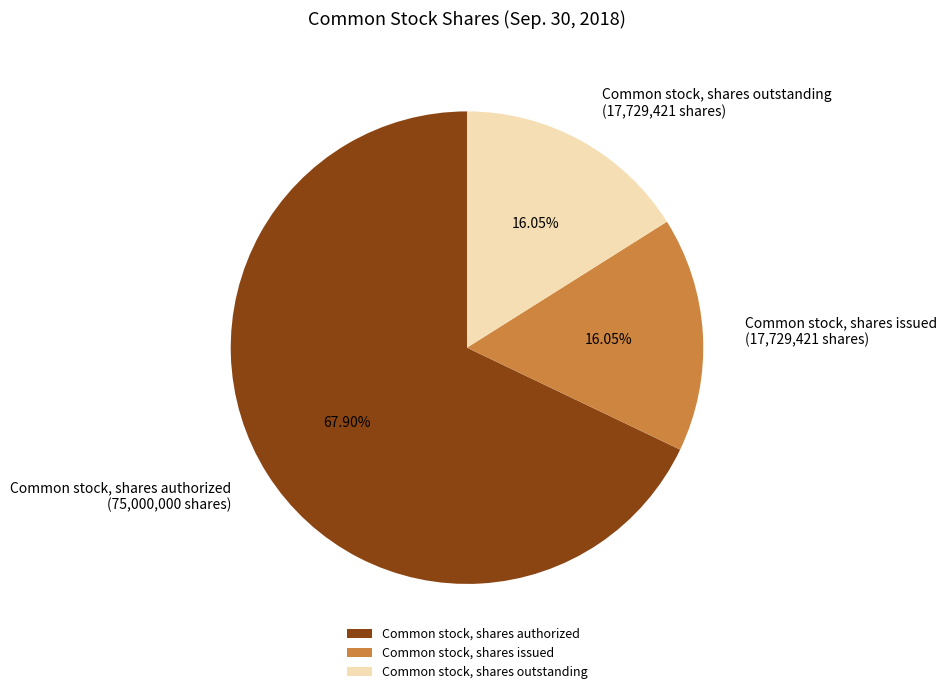

Is there any slice that represents more than half of the pie?

Yes